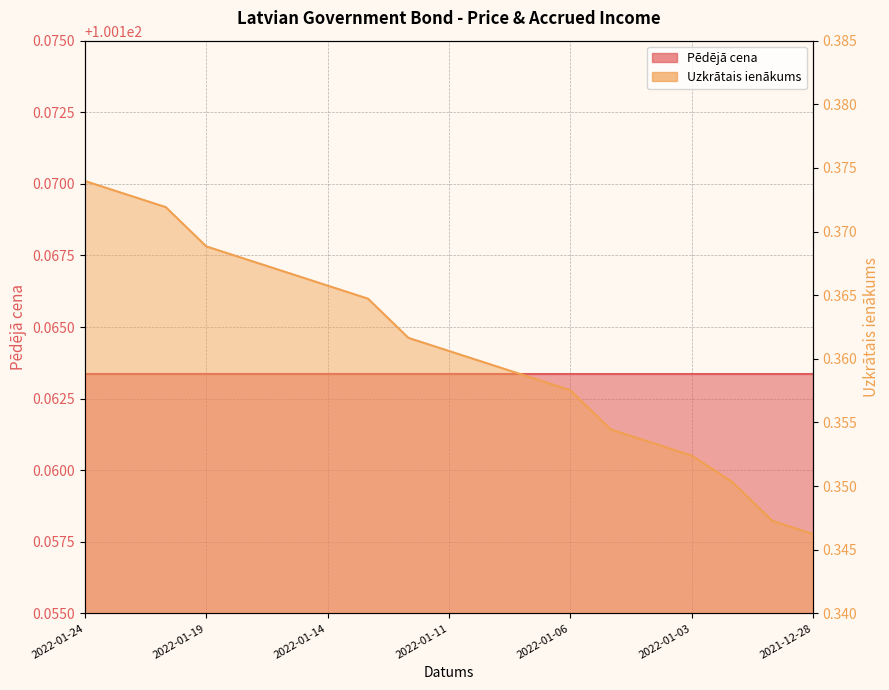

What is the label of the 13th point from the right?

2022-01-14